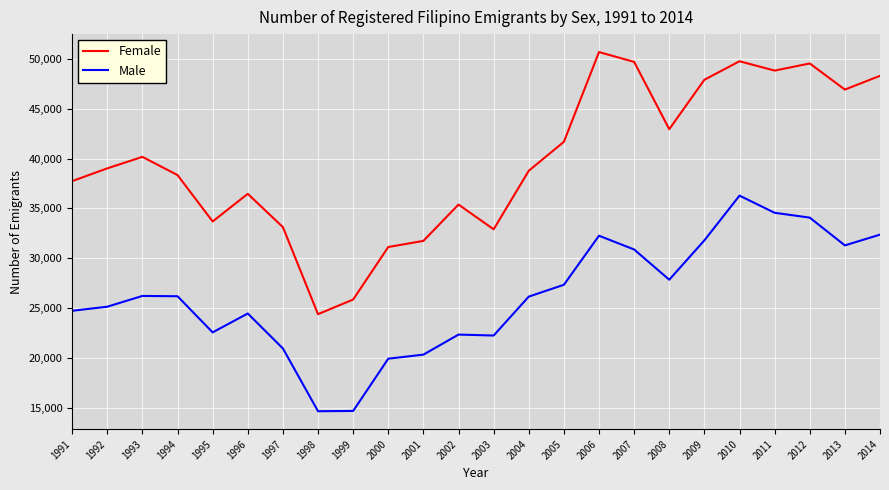

At which category does Female reach its first local valley?

1995